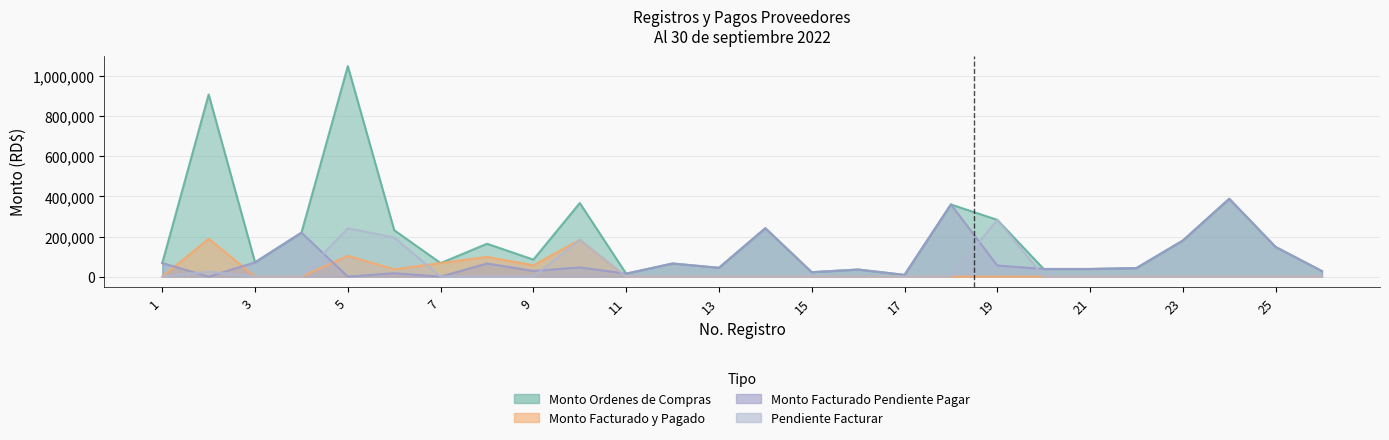

List the series in order of their peak value, highest first.

Monto Ordenes de Compras, Monto Facturado Pendiente Pagar, Pendiente Facturar, Monto Facturado y Pagado